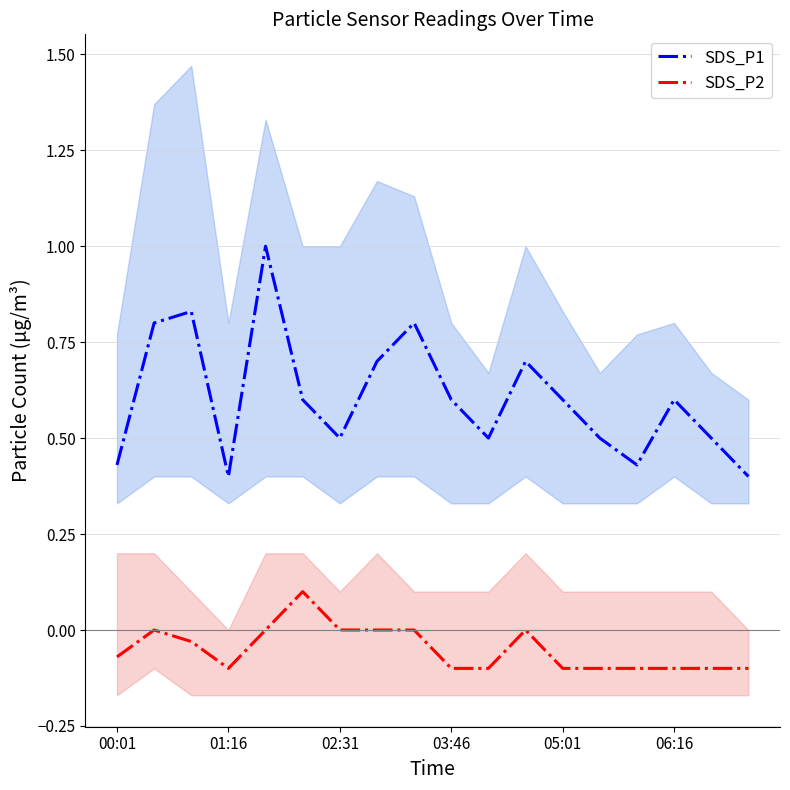

What are all the series names shown in the legend?

SDS_P1, SDS_P2